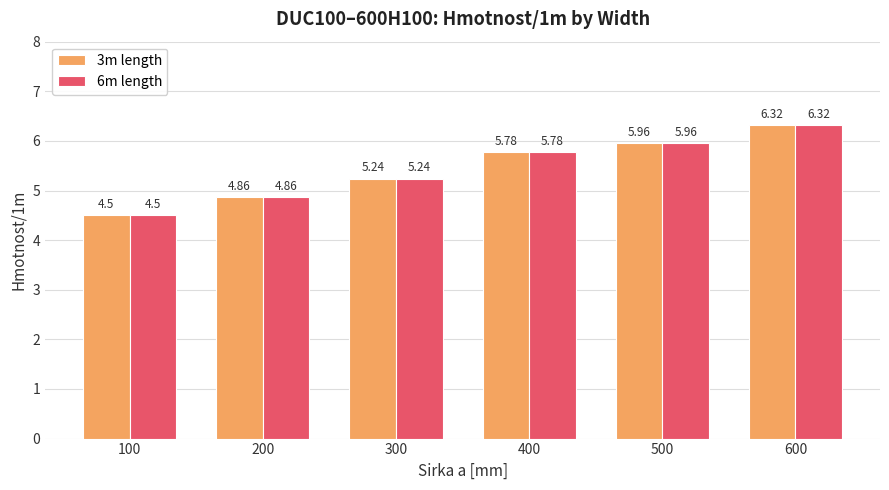

What is the difference between the maximum and minimum values in the 3m length series?

1.8